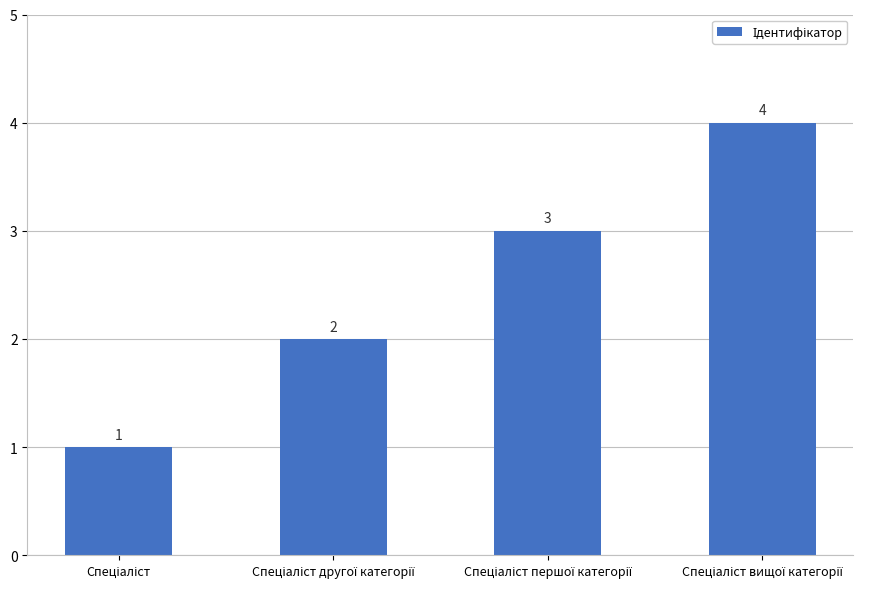

What is the sum of all values?

10